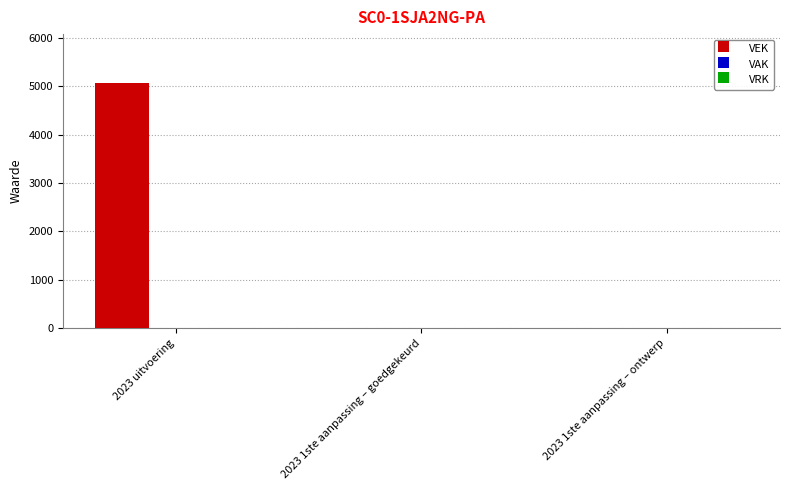

At which category does the chart reach its peak across all series?

2023 uitvoering